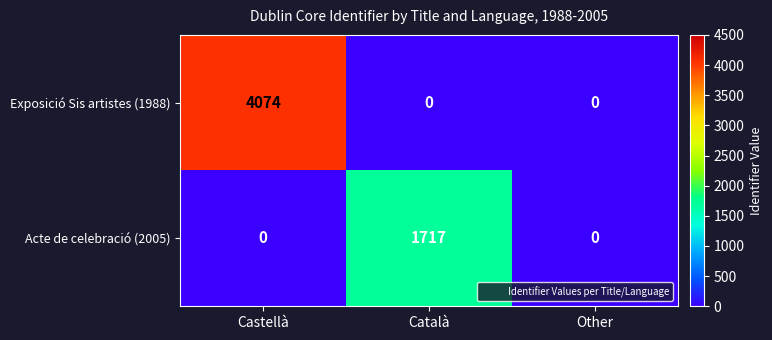

What is the difference between the maximum and minimum values in the Acte de celebració (2005) series?

1717